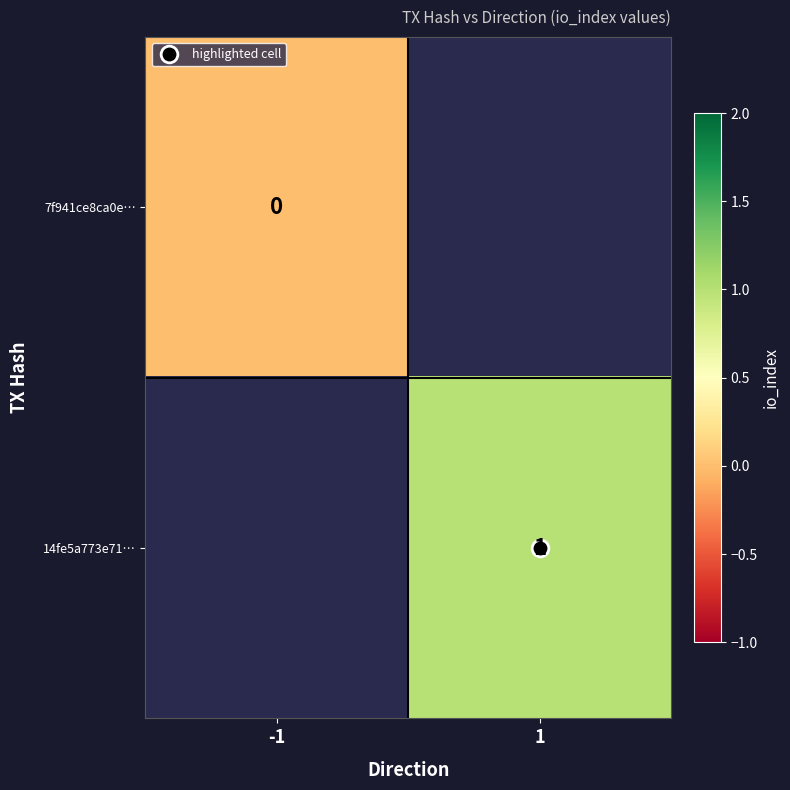

At which label is 7f941ce8ca0e… closest to 0?

-1